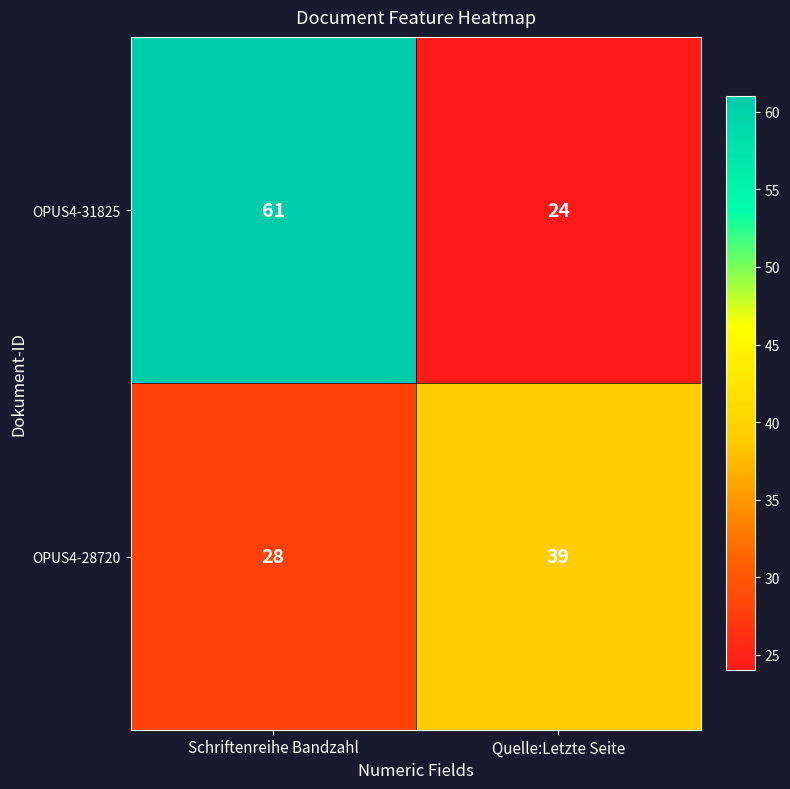

What is the average value of the OPUS4-28720 series?

34